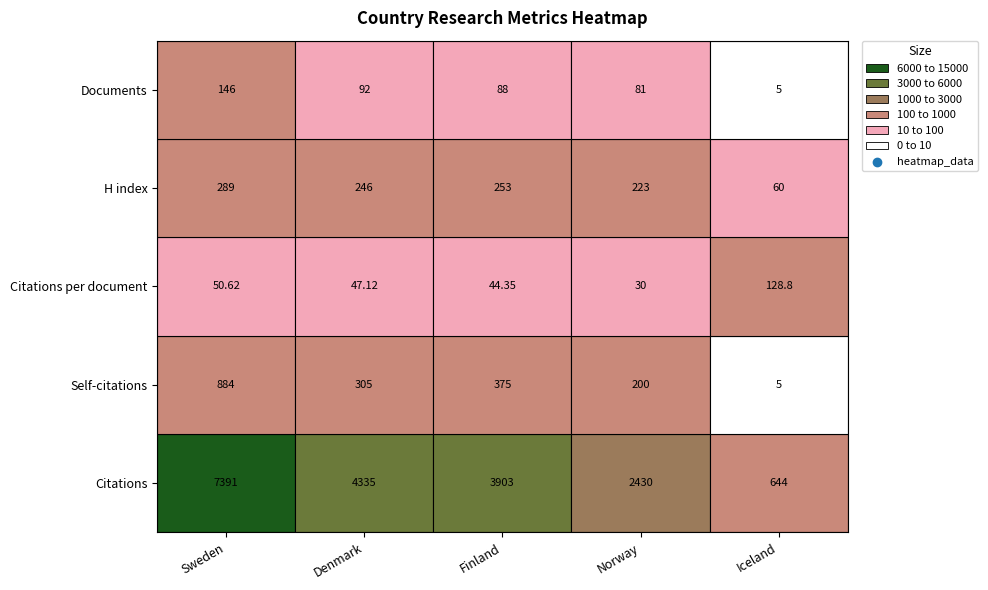

The Finland series shows 88.0 at 4. True or false?

True